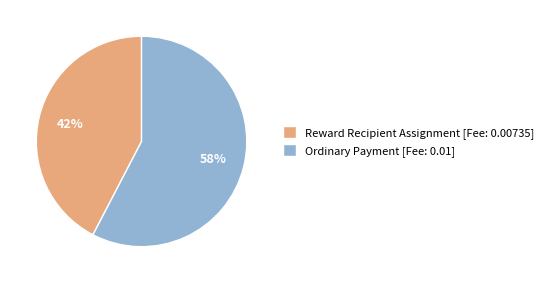

Does Ordinary Payment account for over 50% of the chart?

Yes